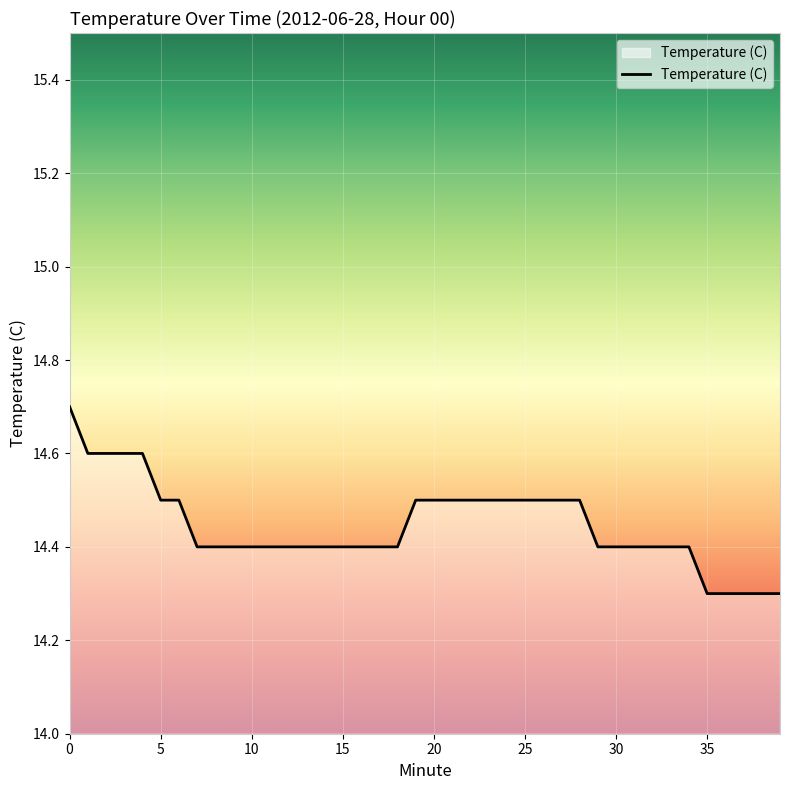

How many lines are shown in the chart?

1